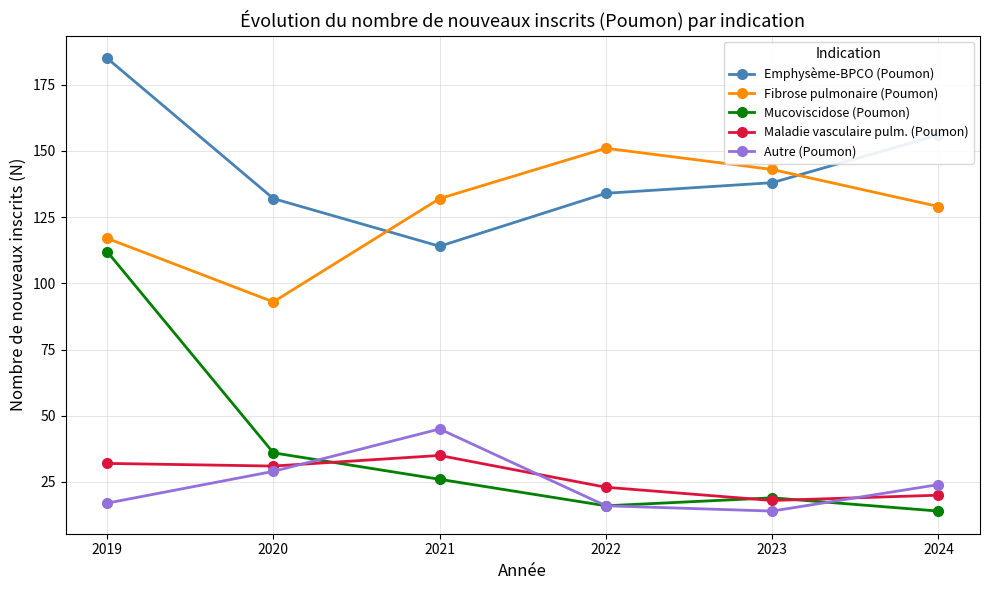

How many distinct data groups are displayed?

5